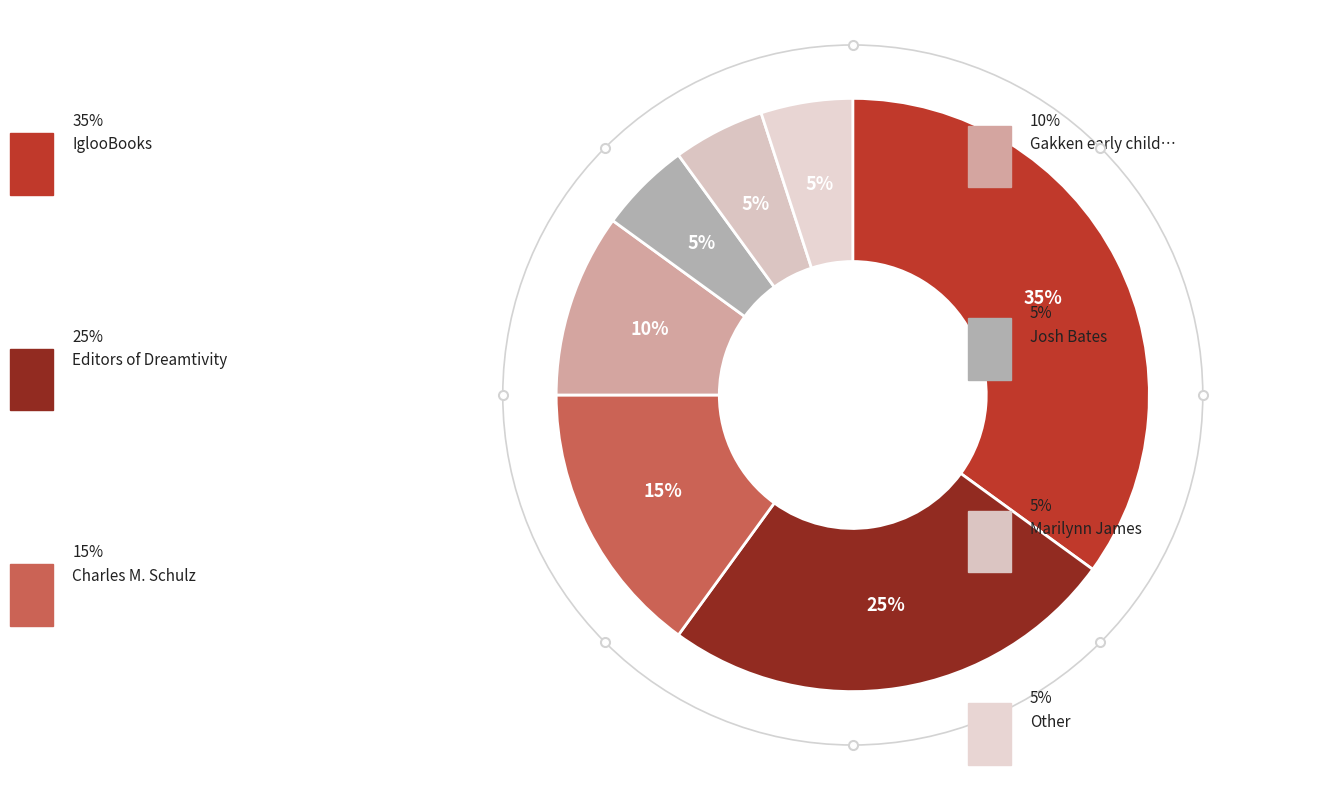

To the nearest percent, what is the combined percentage of Marilynn James and Charles M. Schulz?

20%